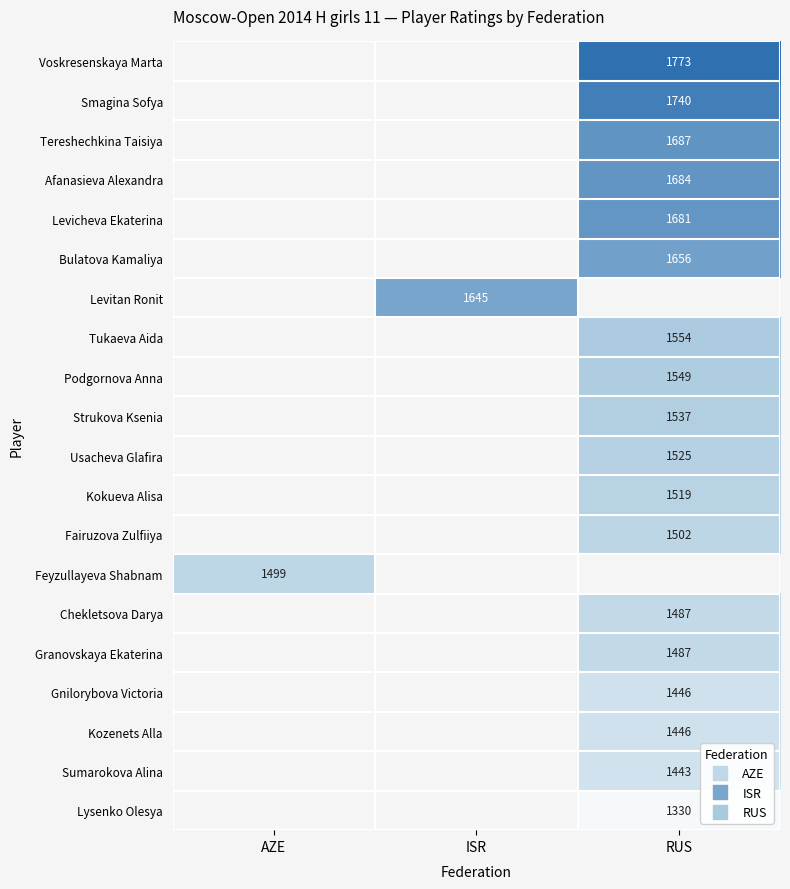

The Usacheva Glafira series shows 1021.2 at RUS. True or false?

False